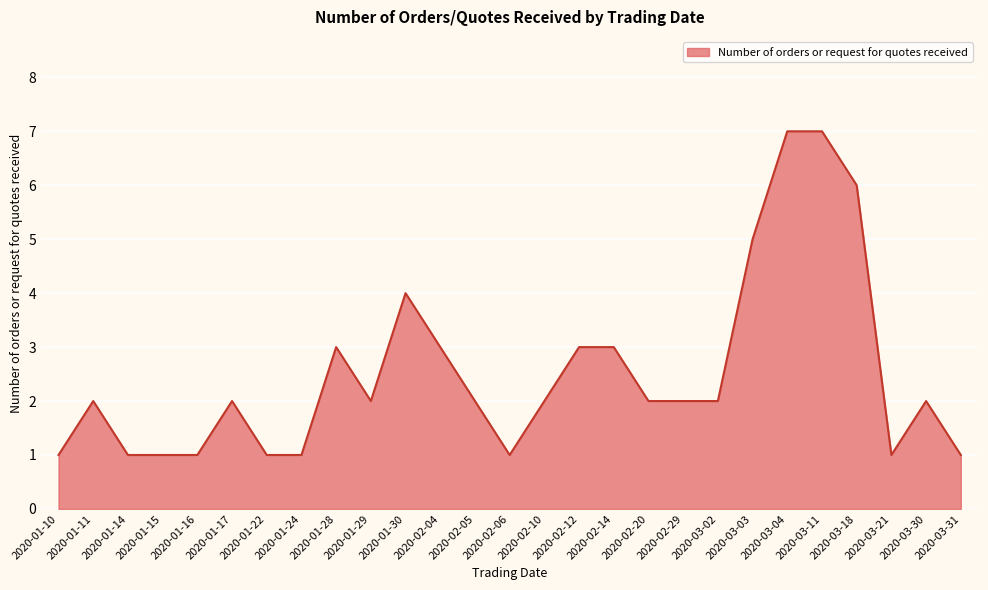

What position from the right is 2020-03-21?

3